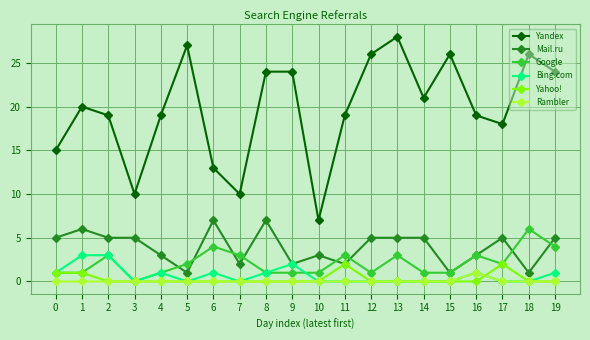

Is the value of Google at 15 greater than the value of Yandex at 0?

No